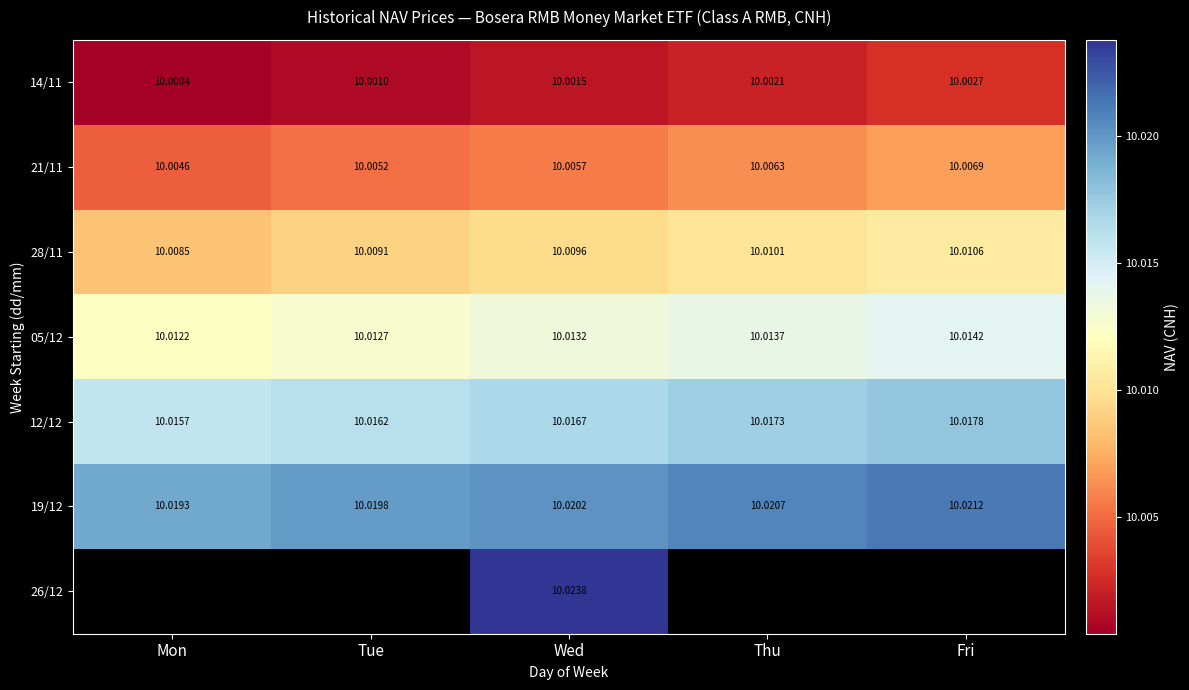

Which category has the lowest value in the 21/11 series?

Mon